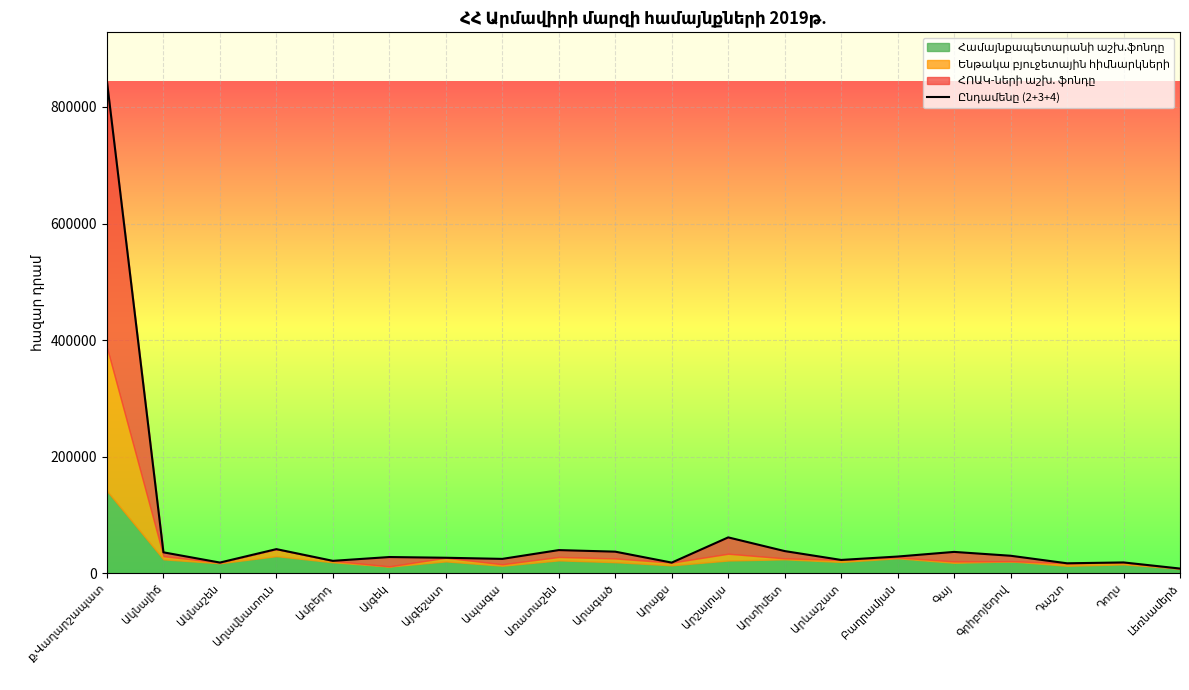

What is the minimum value shown in the chart?

8177.0